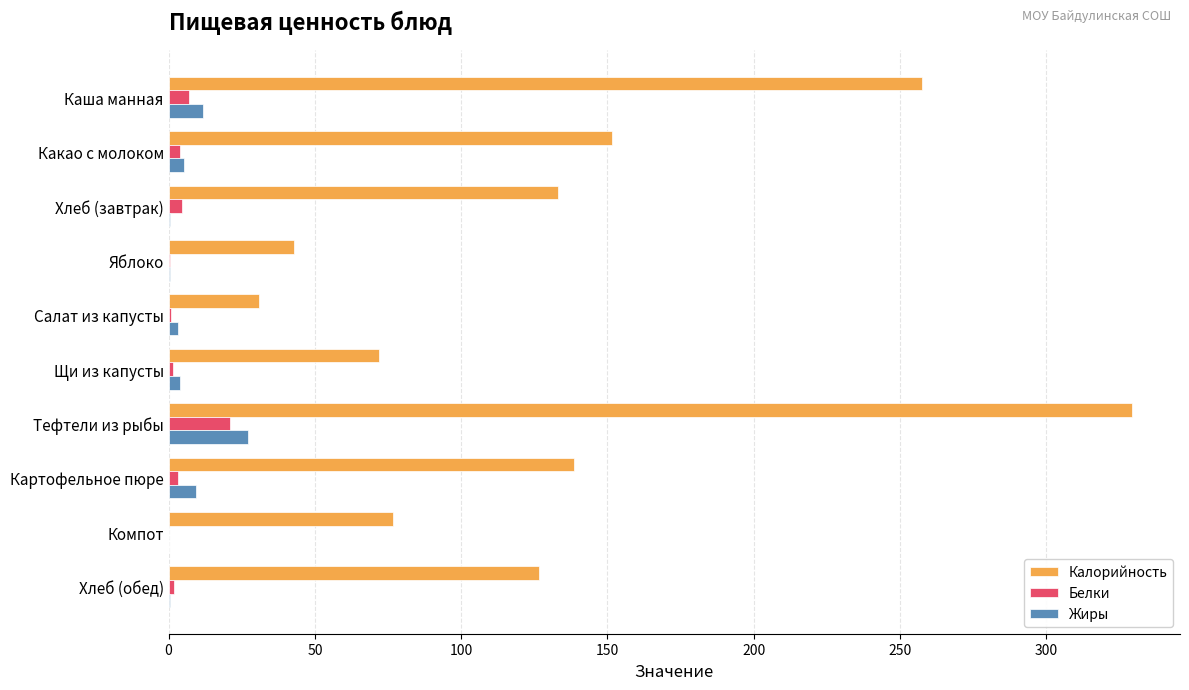

What is the maximum value for Белки?

21.1